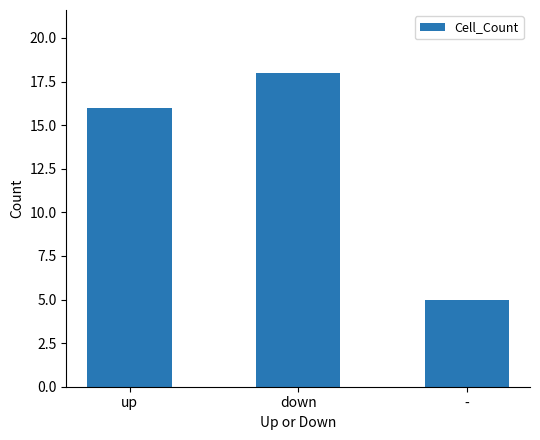

At which label is the value closest to 11?

up